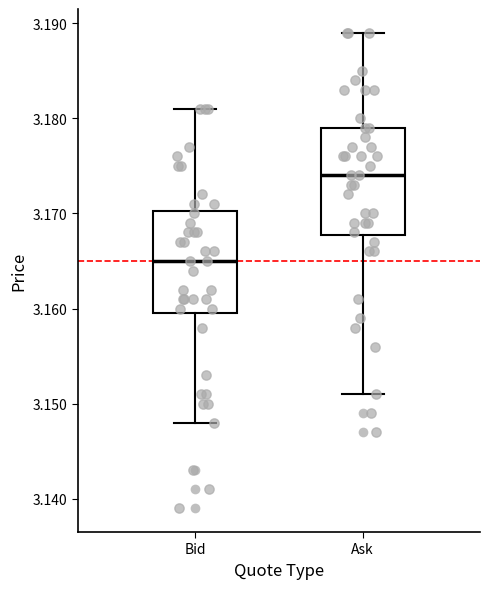

Reading left to right, transcribe this box plot: for each box, give where its median line is, the range the box spans, and where its two whiskers end, as read against the y-axis. The values are not printed on the chart, so give them approximately, as read against the axis.

Bid: median 3.165, box 3.160 to 3.170, whiskers 3.148 to 3.181
Ask: median 3.174, box 3.168 to 3.179, whiskers 3.151 to 3.189